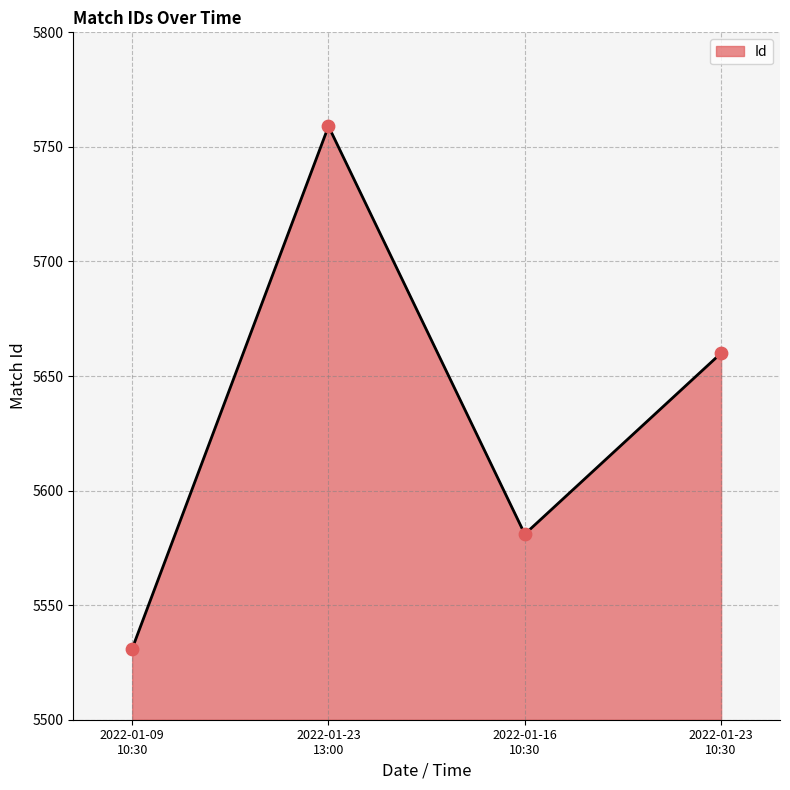

True or false: the data has more than 2 interior local peaks.

False